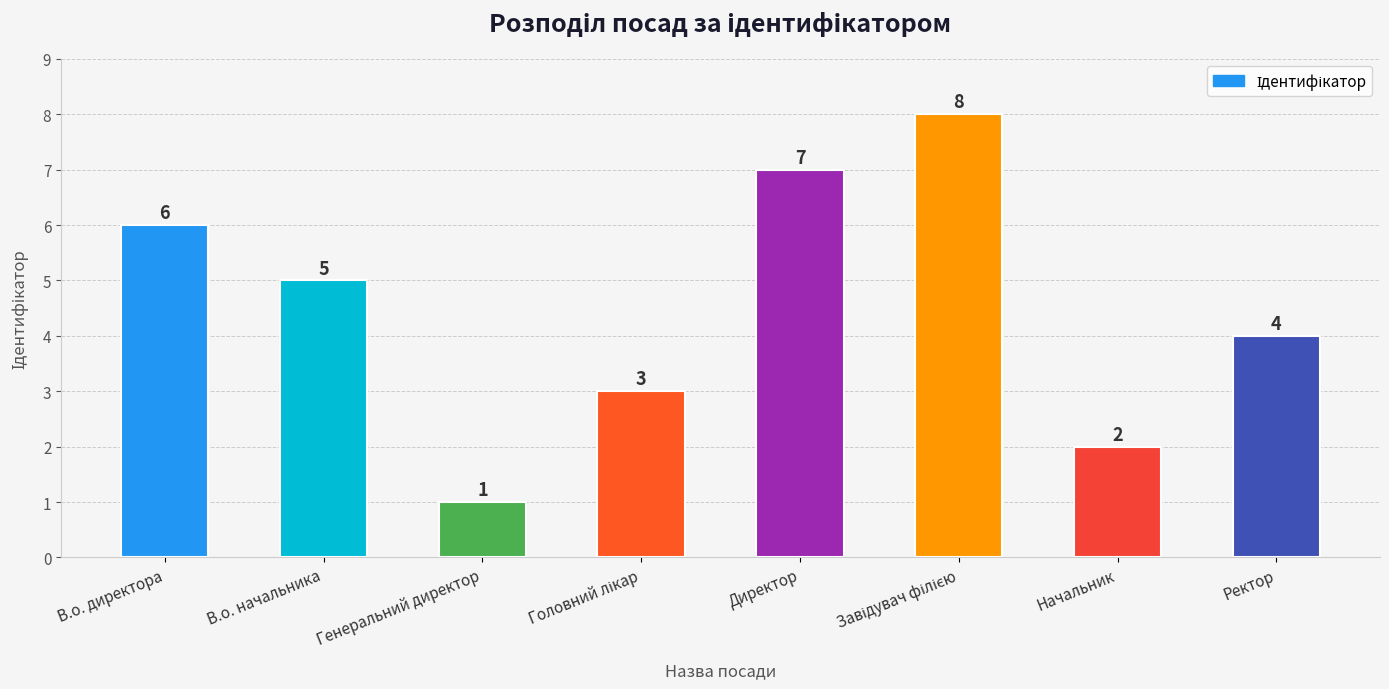

Approximately how many times larger is the value at Начальник compared to Директор?

0.3